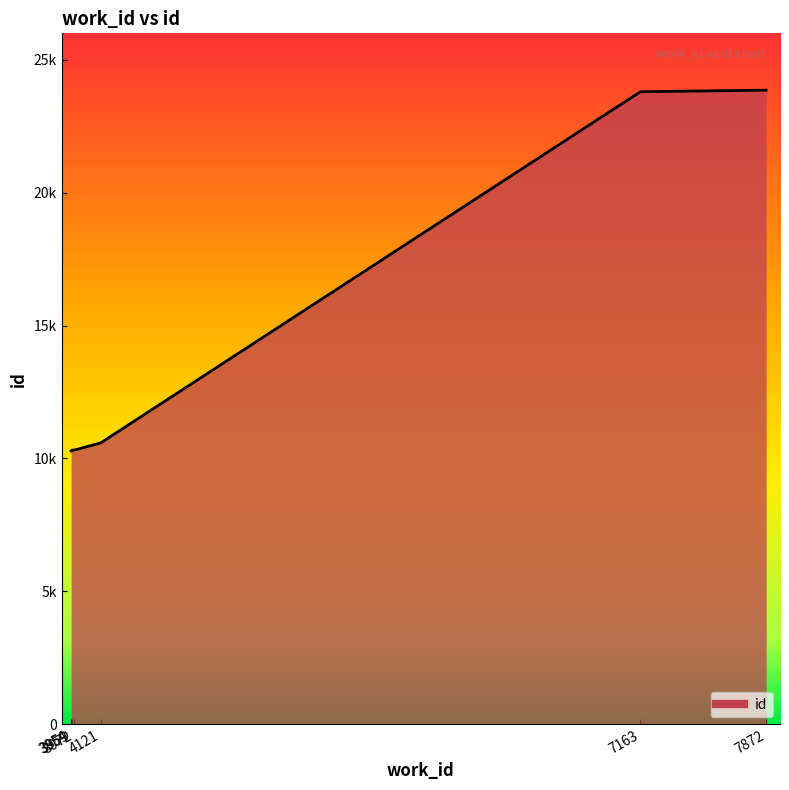

Is this an area chart (filled region under the line)?

Yes